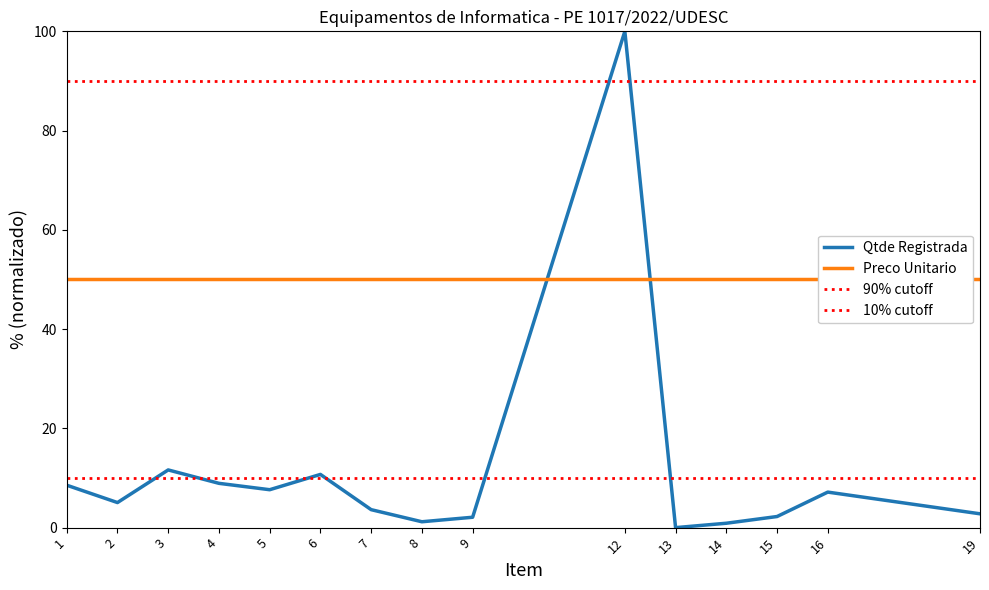

Count the number of values greater than 5.

8